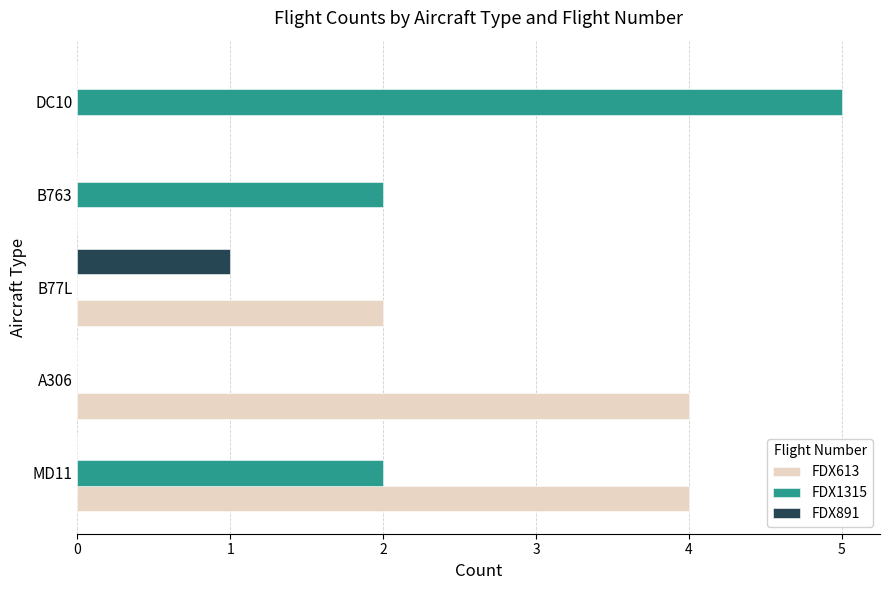

Count the number of categories in the chart.

5